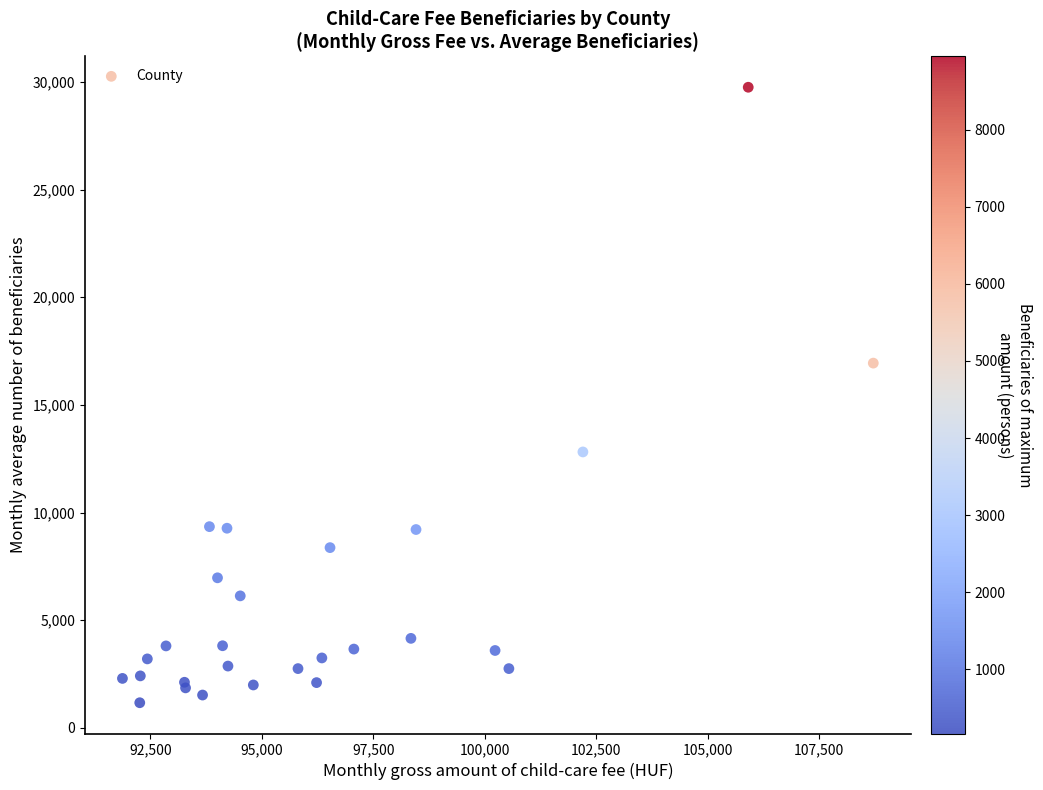

What Y value in the scatter plot is closest to 15458?

16938.9